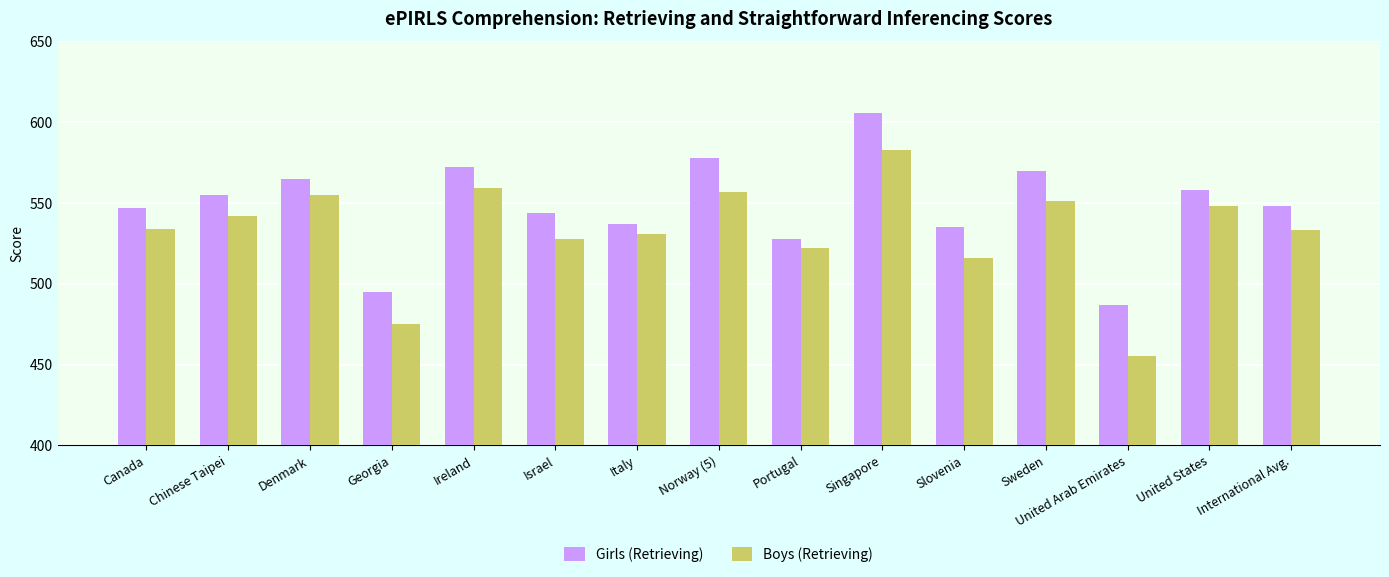

Which category has the lowest value in the Boys (Retrieving) series?

United Arab Emirates